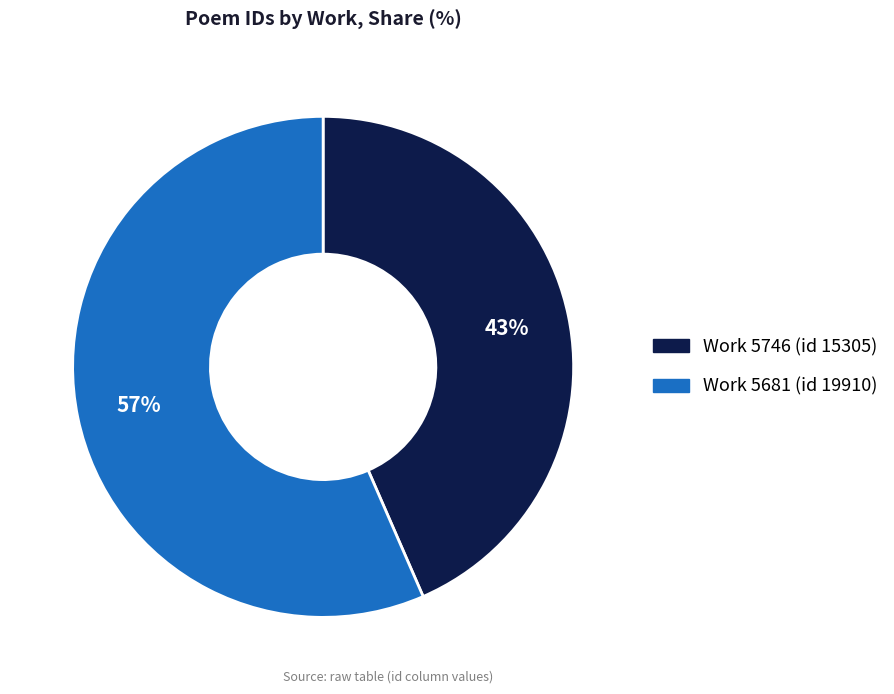

What is the largest slice in the pie chart?

Work 5681 (id 19910)